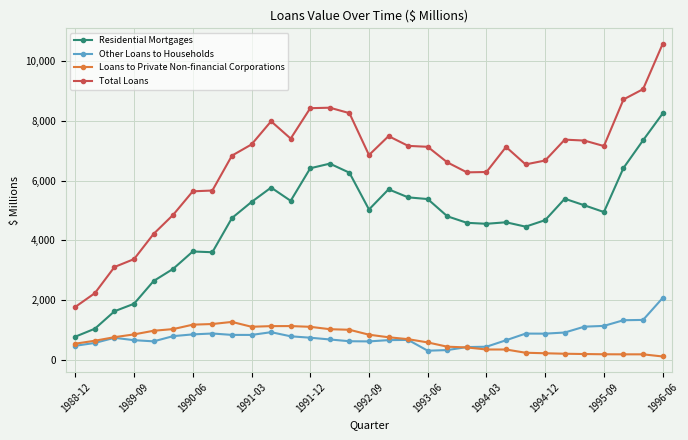

Rank the series by their maximum value, from lowest to highest.

Loans to Private Non-financial Corporations, Other Loans to Households, Residential Mortgages, Total Loans